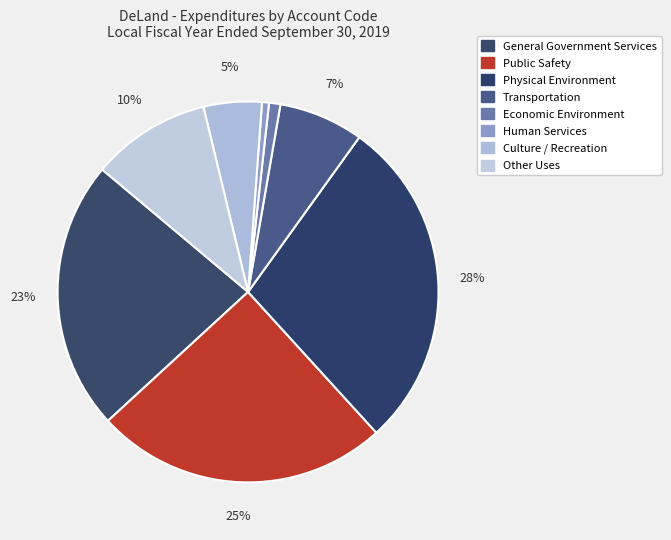

What is the change in value from Transportation to Other Uses?

+2022772